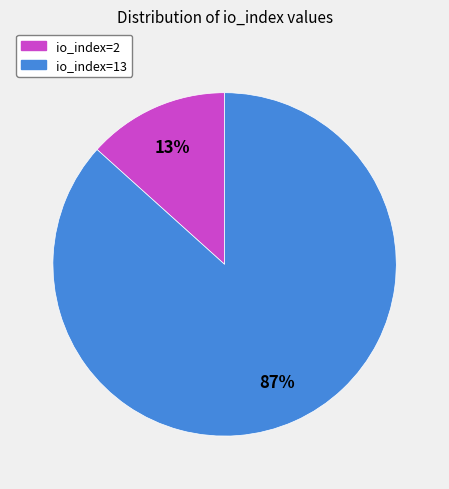

Which has a higher value, io_index=2 or io_index=13?

io_index=13